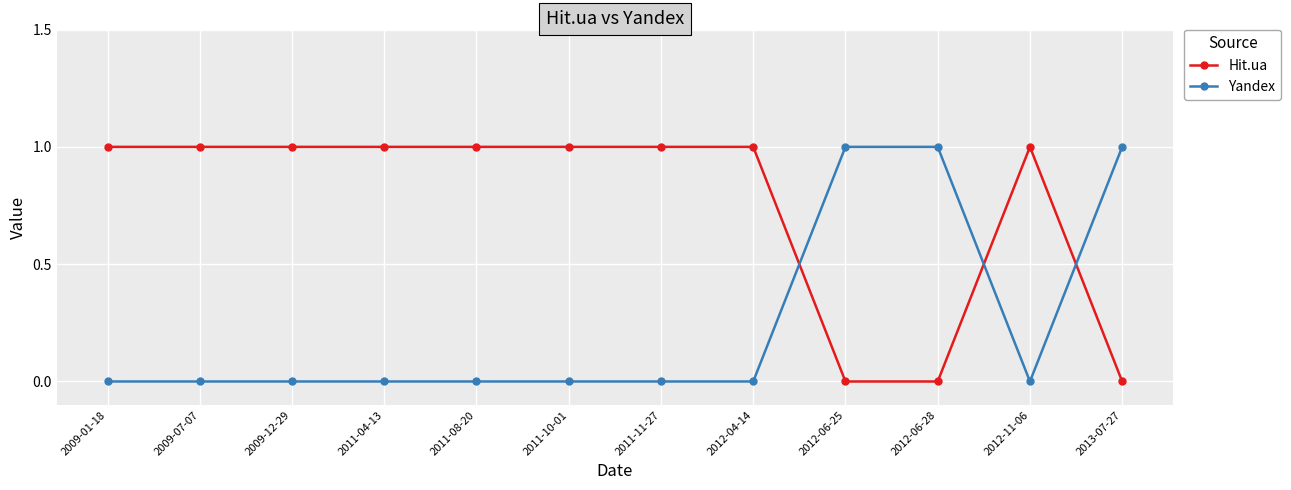

How many data points does each series have?

12